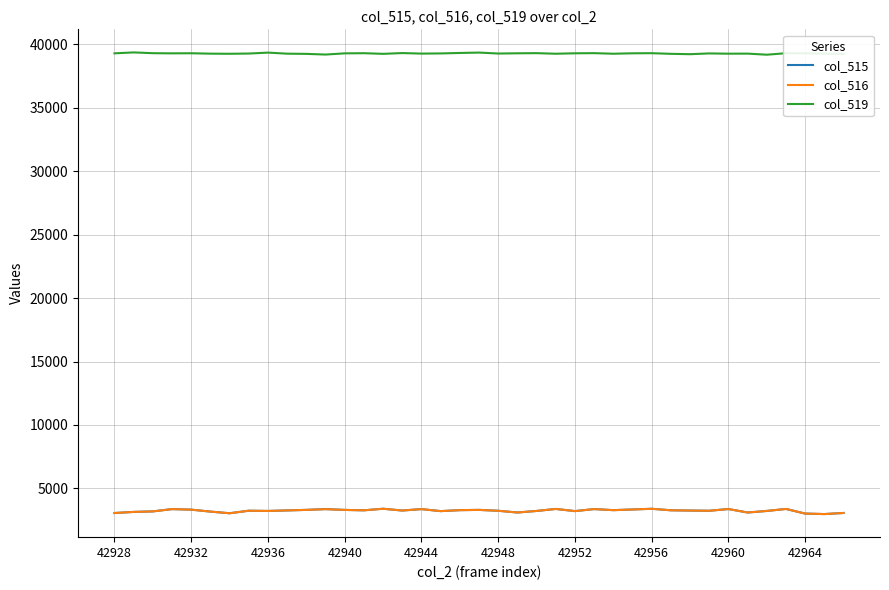

True or false: col_515 and col_519 cross at least once.

False